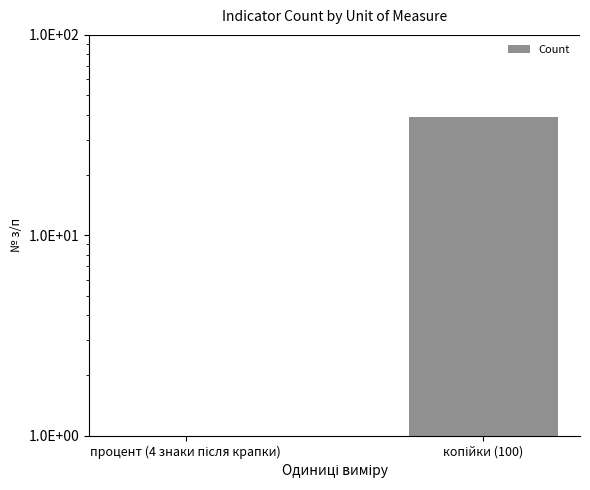

Are the bars horizontal?

No